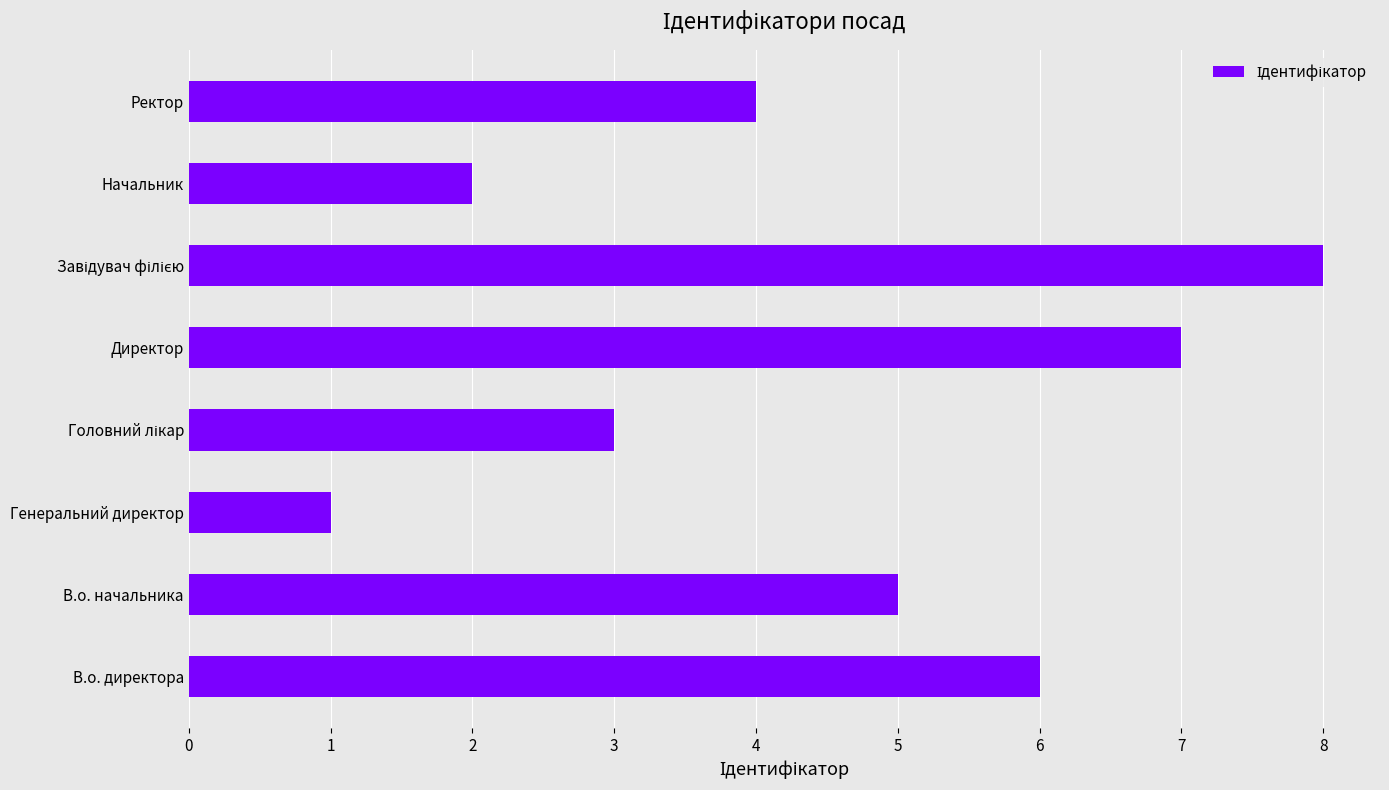

What is the change in value from В.о. директора to Генеральний директор?

-5